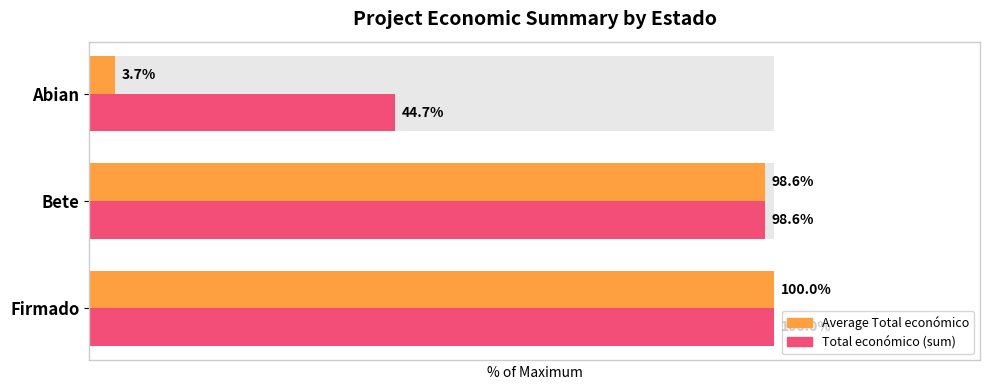

Which series has the largest total across all categories?

Total económico (sum)